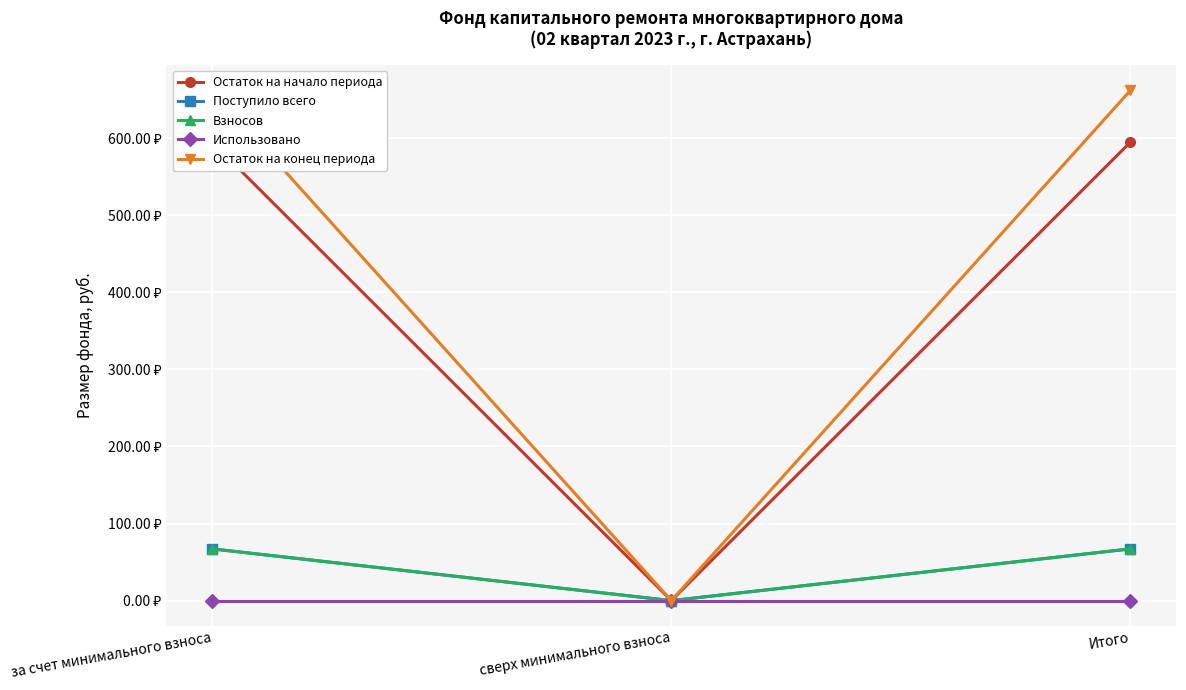

How many categories are shown in the chart?

3